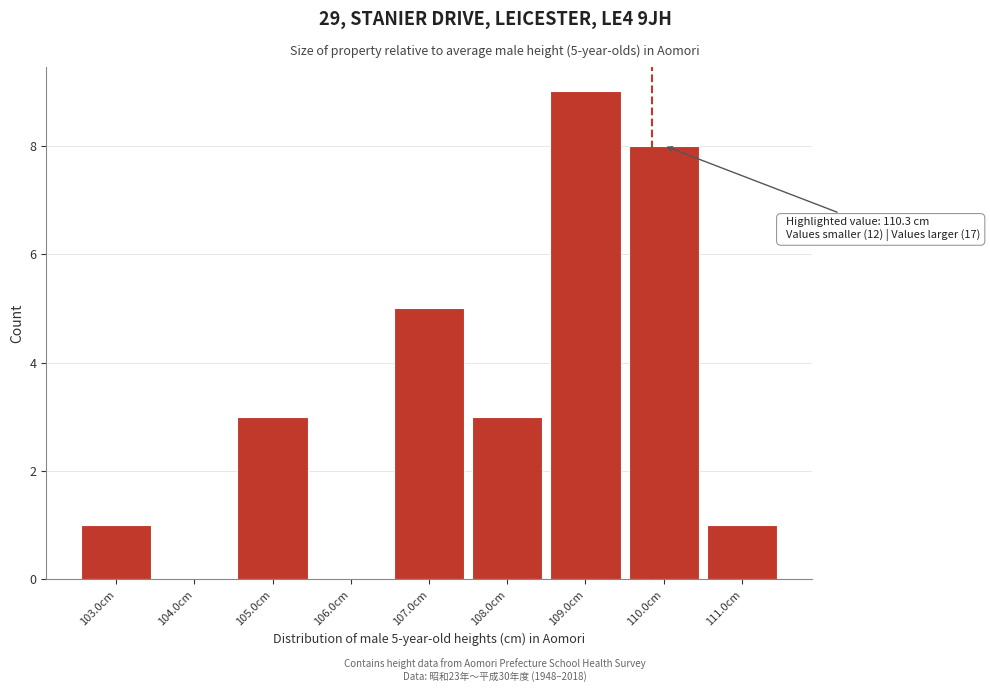

Reading left to right, what are all the values shown in this chart?

103.0cm=1	104.0cm=0	105.0cm=3	106.0cm=0	107.0cm=5	108.0cm=3	109.0cm=9	110.0cm=8	111.0cm=1